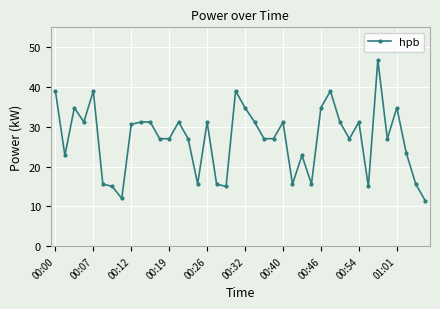

What is the value of the 13th point from the left?

27.0